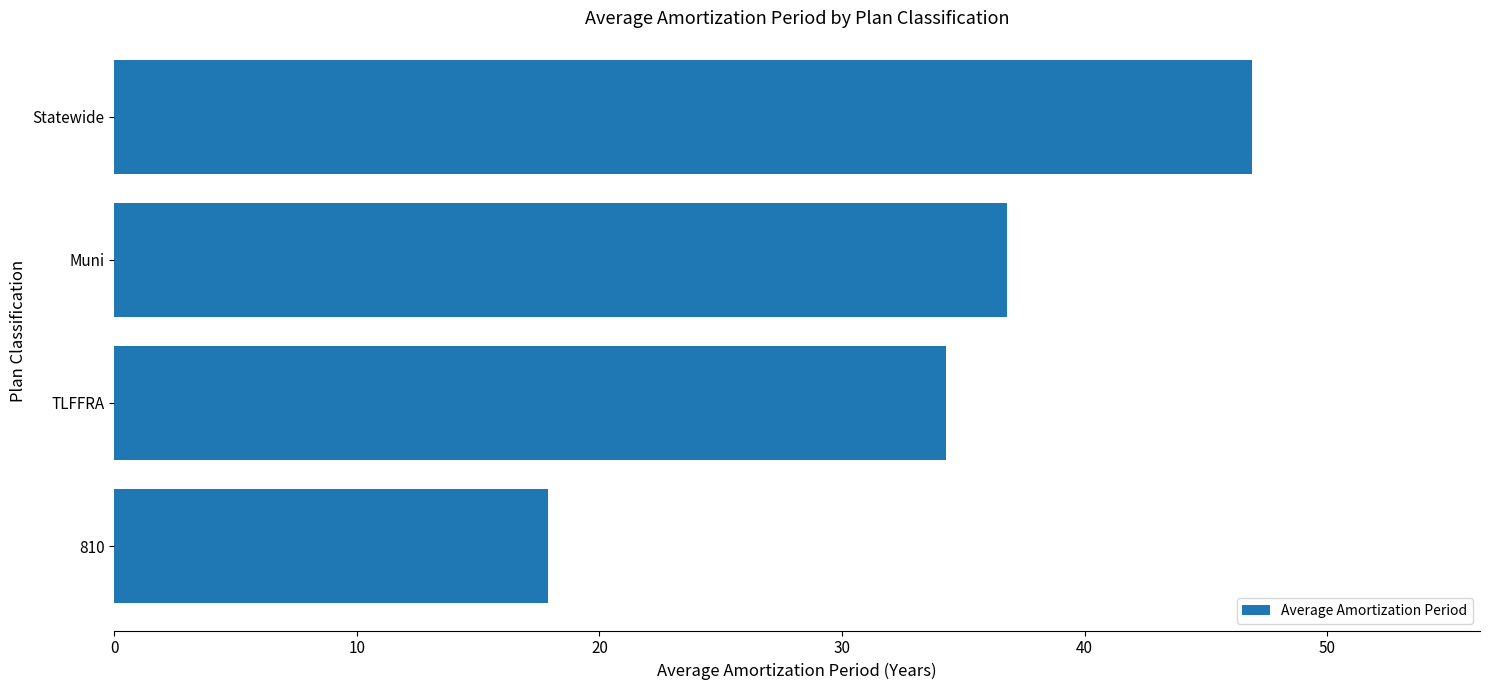

Rank the categories by value from highest to lowest.

Statewide, Muni, TLFFRA, 810